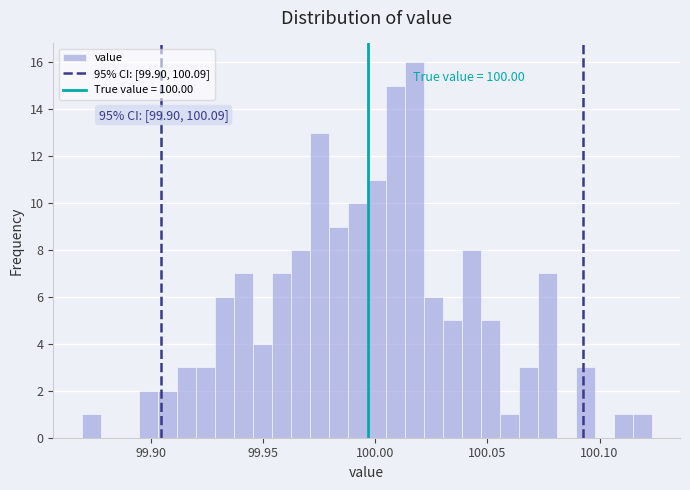

Read against the x-axis, roughly where is the centre of the tallest bar?

100.015